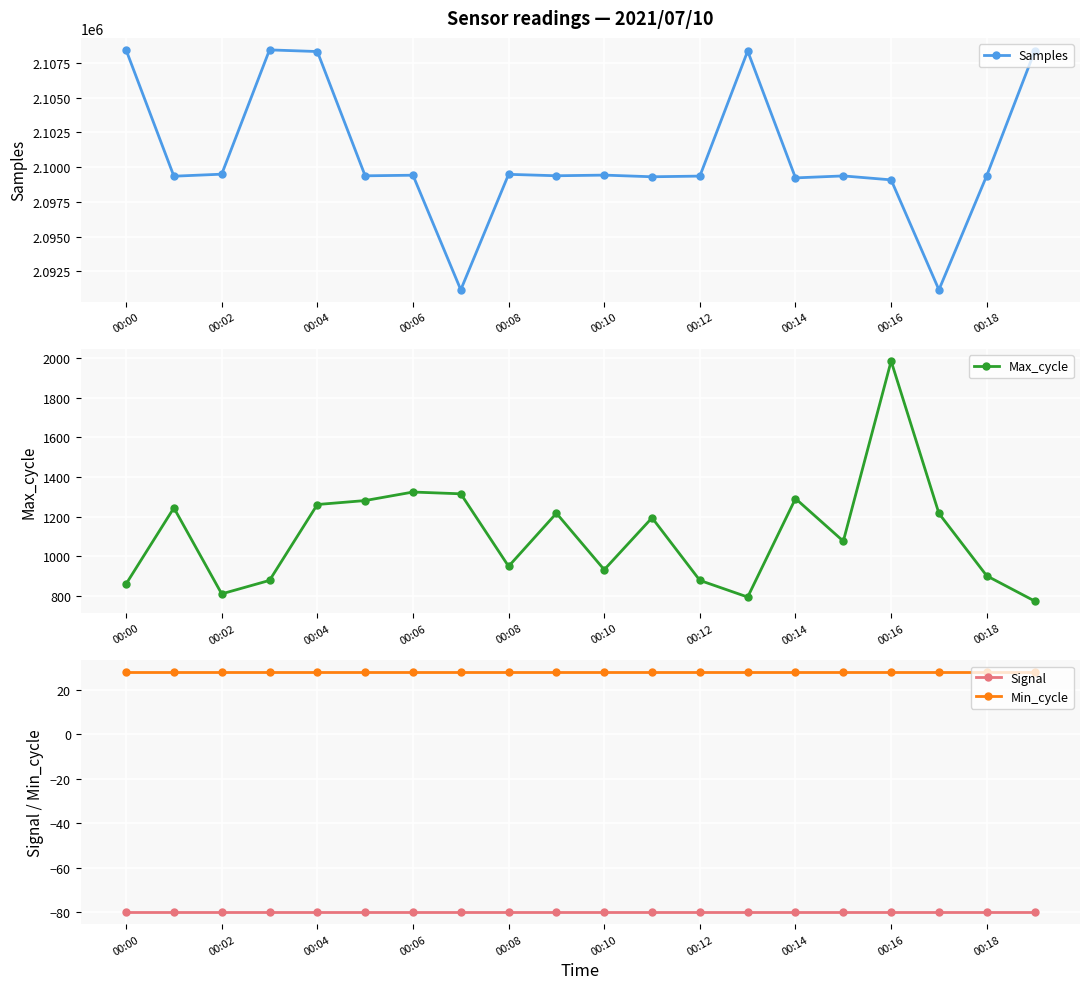

True or false: Max_cycle and Min_cycle cross at least once.

False